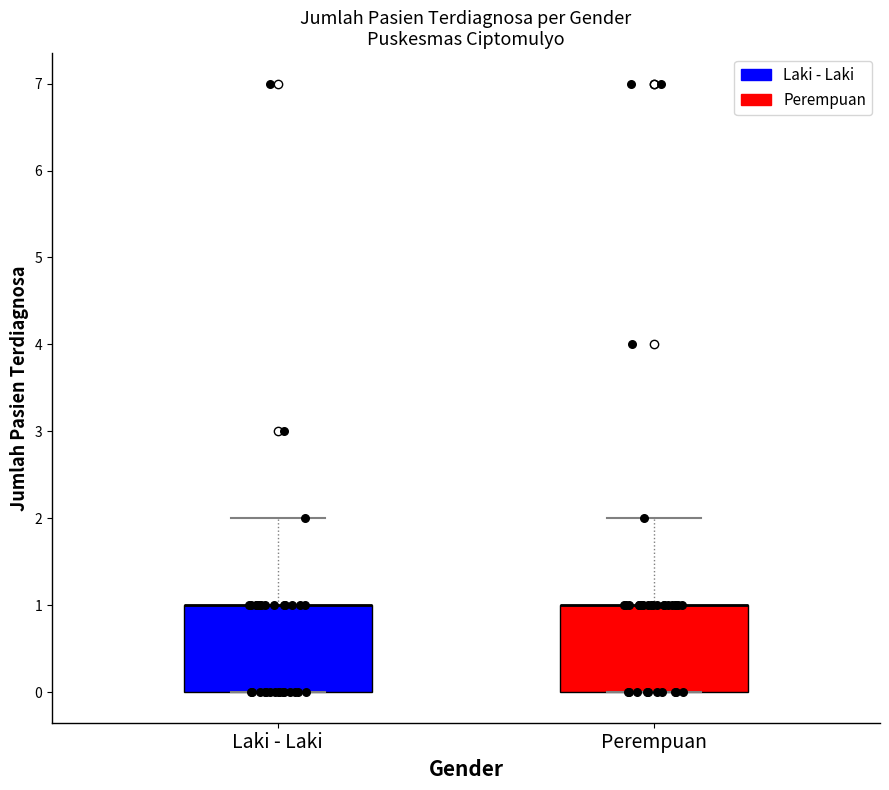

Where does the upper whisker of the box for Perempuan end on the y-axis? The values are not printed on the chart, so give them approximately, as read against the axis.

2